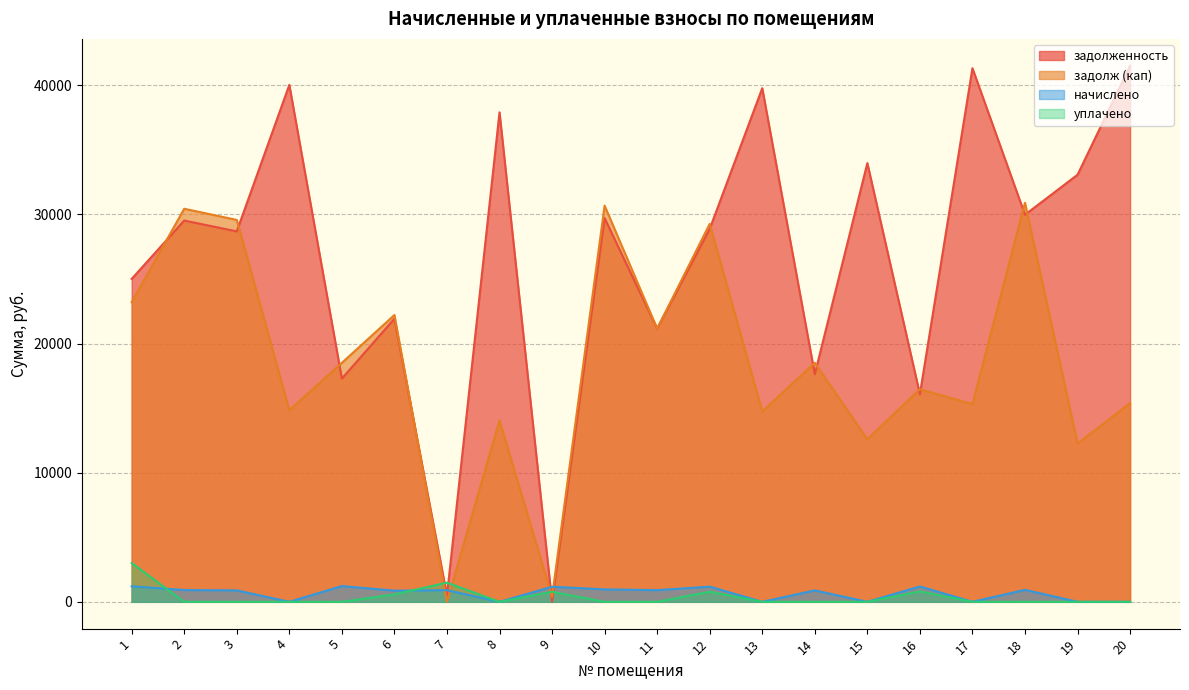

Between which two adjacent categories do задолженность and задолж (кап) first intersect?

1 and 2